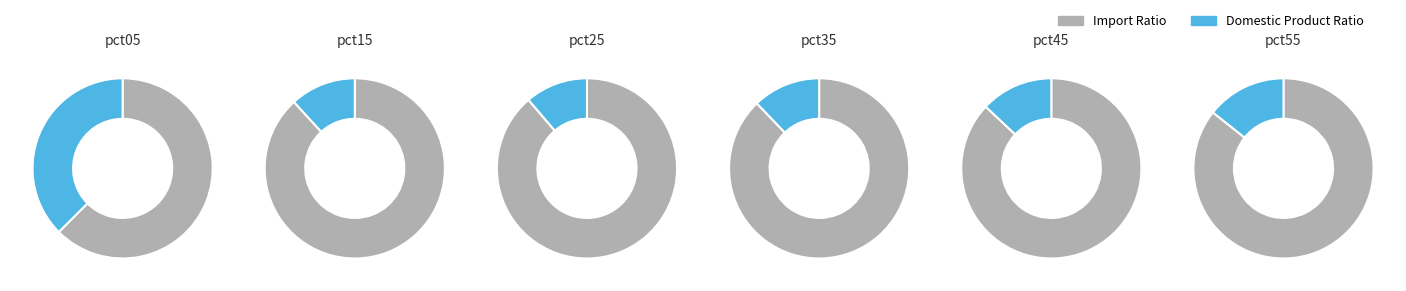

To the nearest percent, what is the combined percentage of pct15 and pct45?

25%